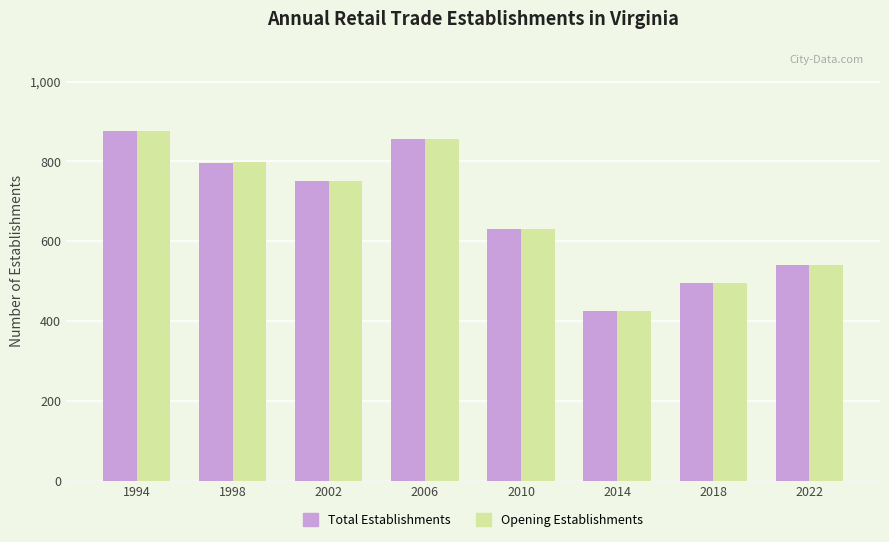

What is the smallest value displayed?

425